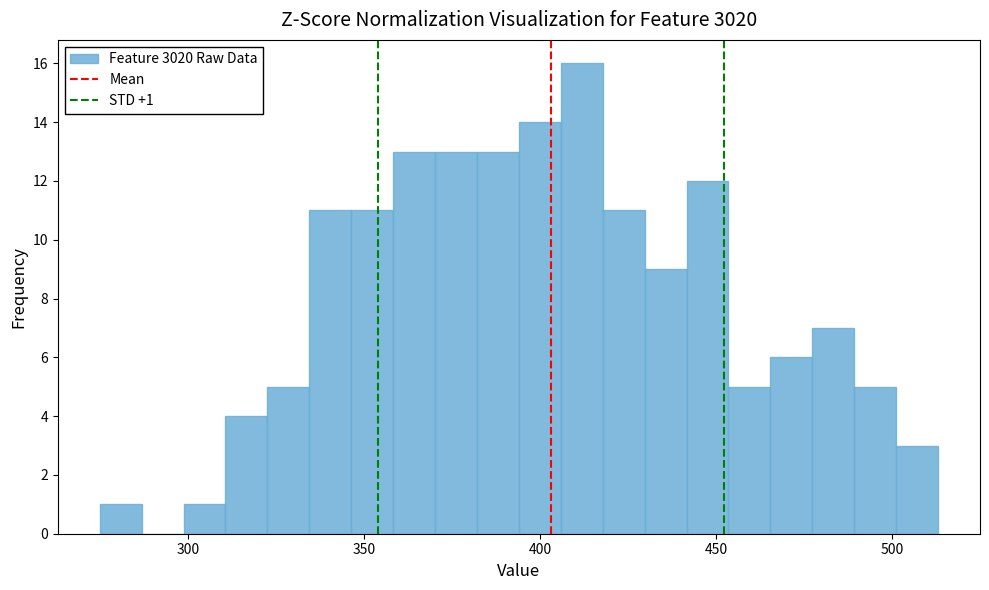

Read against the x-axis, roughly where is the centre of the tallest bar?

410